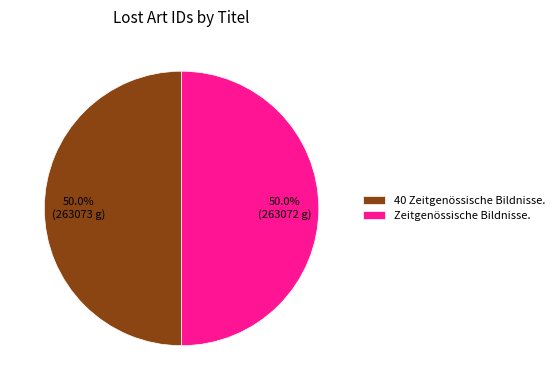

The 40 Zeitgenössische Bildnisse. slice represents 35% of the pie. True or false?

False